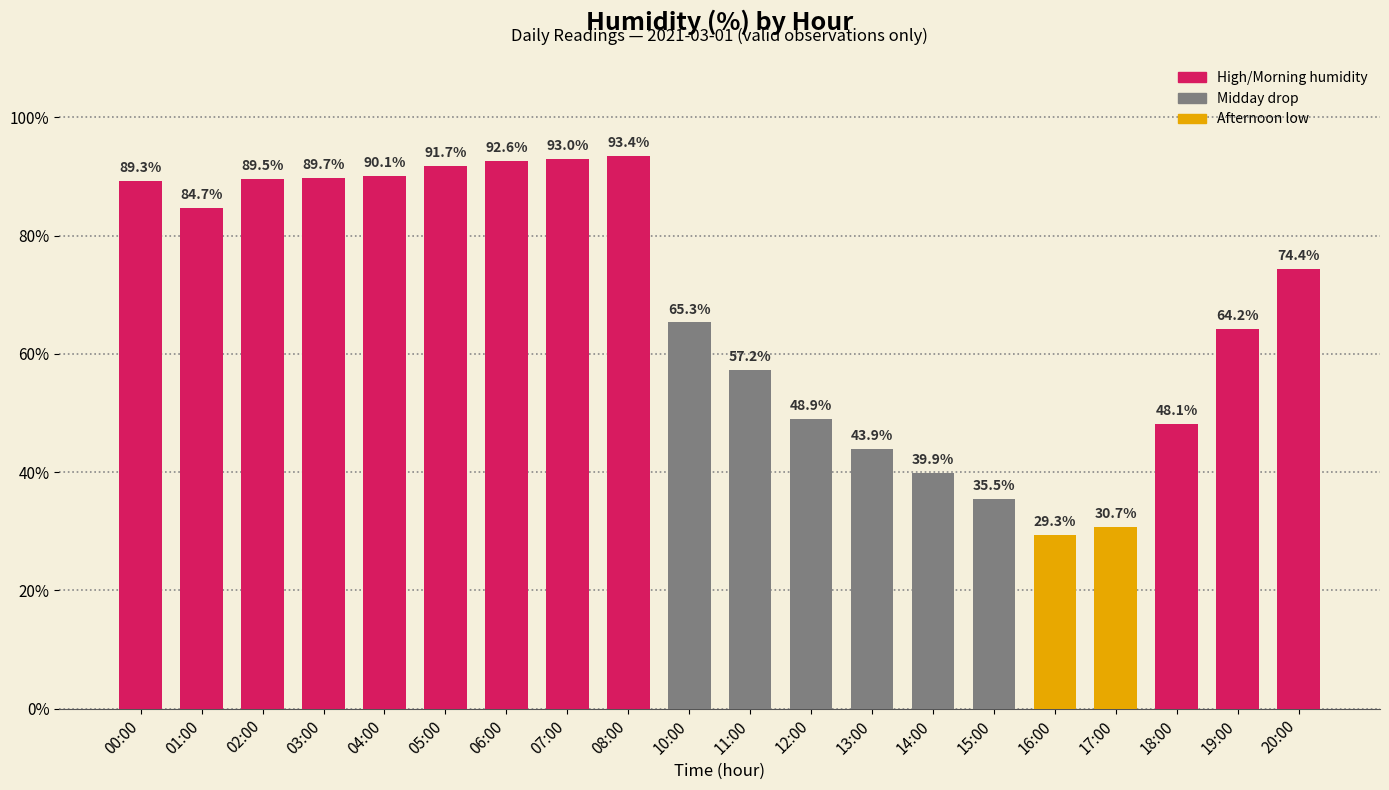

Reading right to left, list all the values displayed in this chart.

20:00=74.4	19:00=64.2	18:00=48.1	17:00=30.7	16:00=29.3	15:00=35.5	14:00=39.9	13:00=43.9	12:00=48.9	11:00=57.2	10:00=65.3	08:00=93.4	07:00=93.0	06:00=92.6	05:00=91.7	04:00=90.1	03:00=89.7	02:00=89.5	01:00=84.7	00:00=89.3